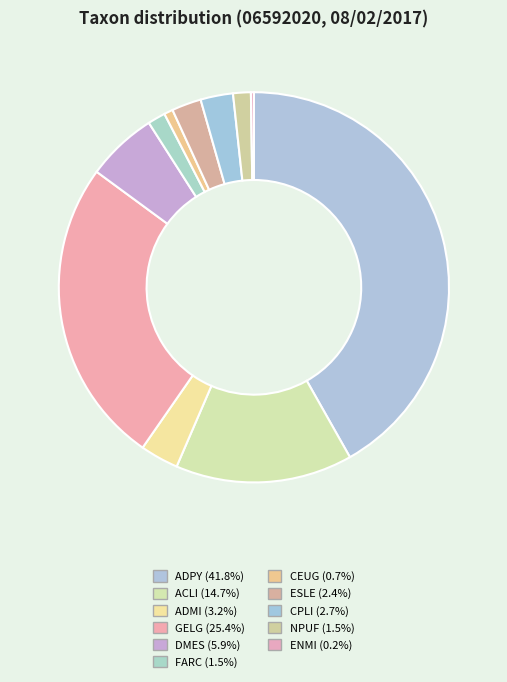

True or false: GELG accounts for 37% of the total.

False